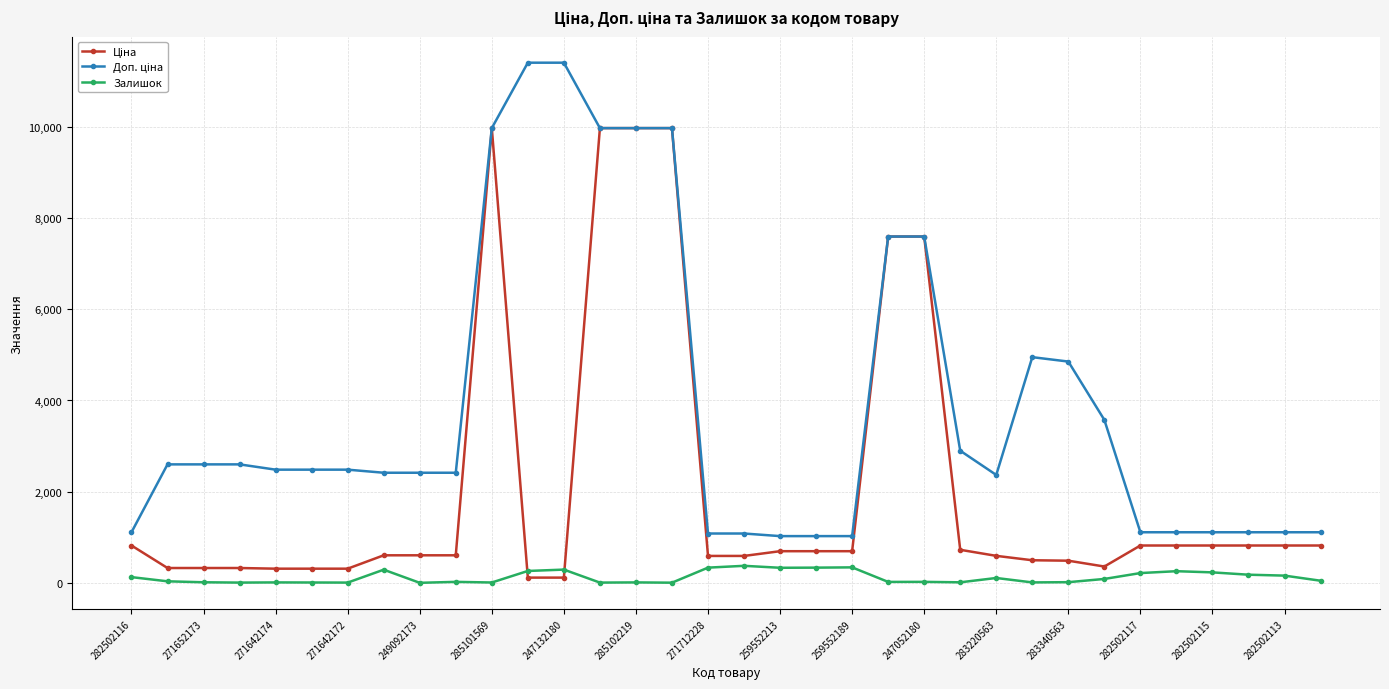

What is the maximum value shown in the chart?

11410.0